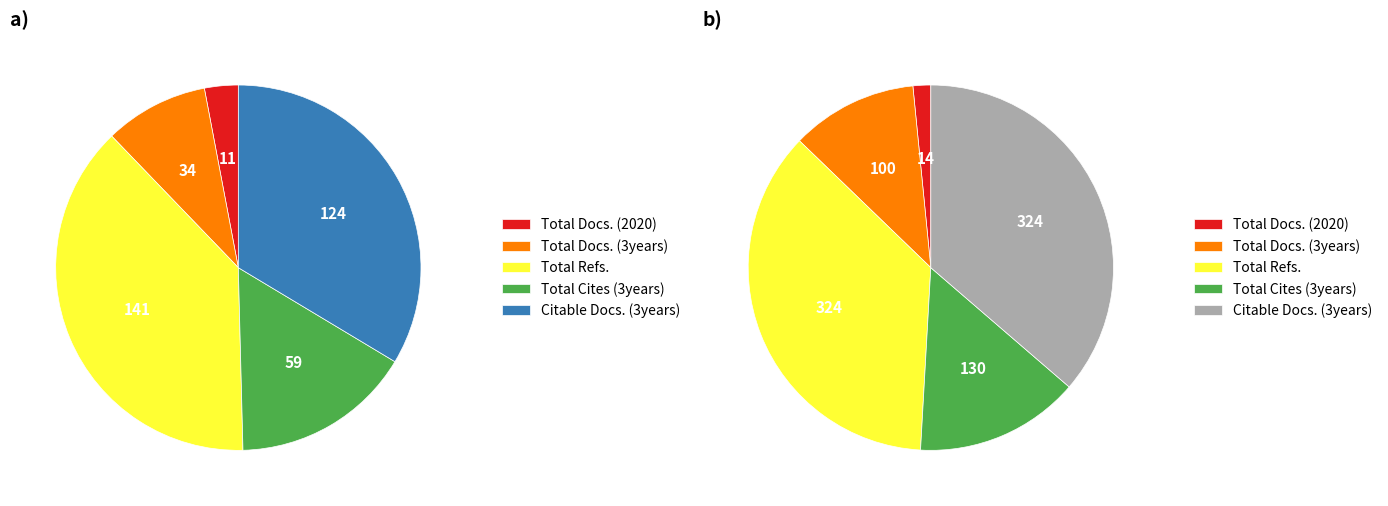

What percentage is NOT represented by Total Cites (3years)?

84.0%